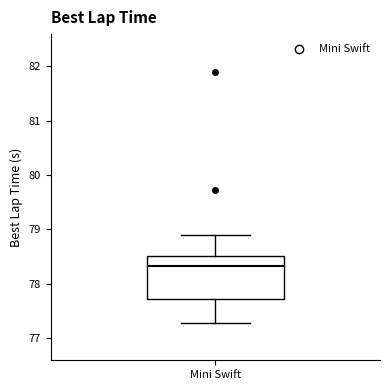

Transcribe this box plot: give where the median line is, the range the box spans, and where the two whiskers end, as read against the y-axis. The values are not printed on the chart, so give them approximately, as read against the axis.

median 78.3, box 77.7 to 78.5, whiskers 77.3 to 78.9